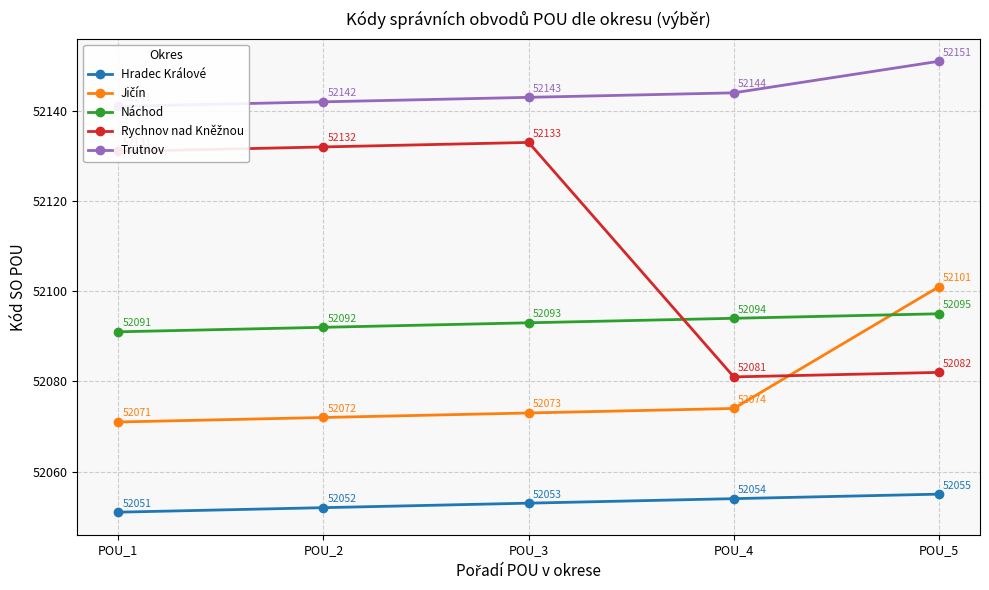

What is the average value of the Trutnov series?

52144